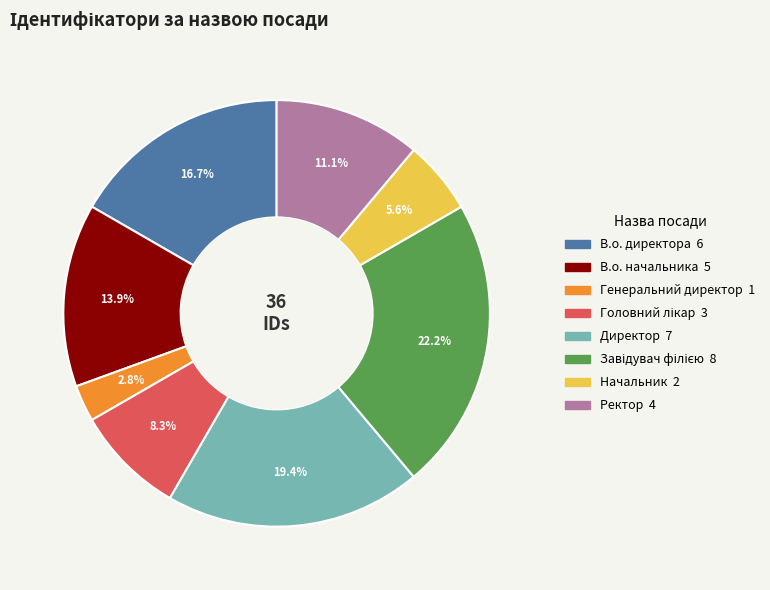

How many slices are in this pie chart?

8